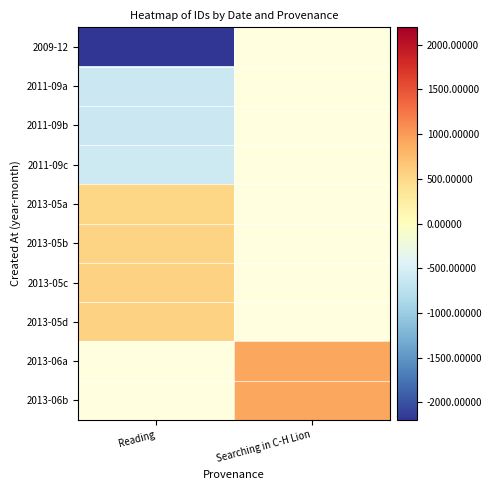

Which series has the widest spread of values?

2009-12